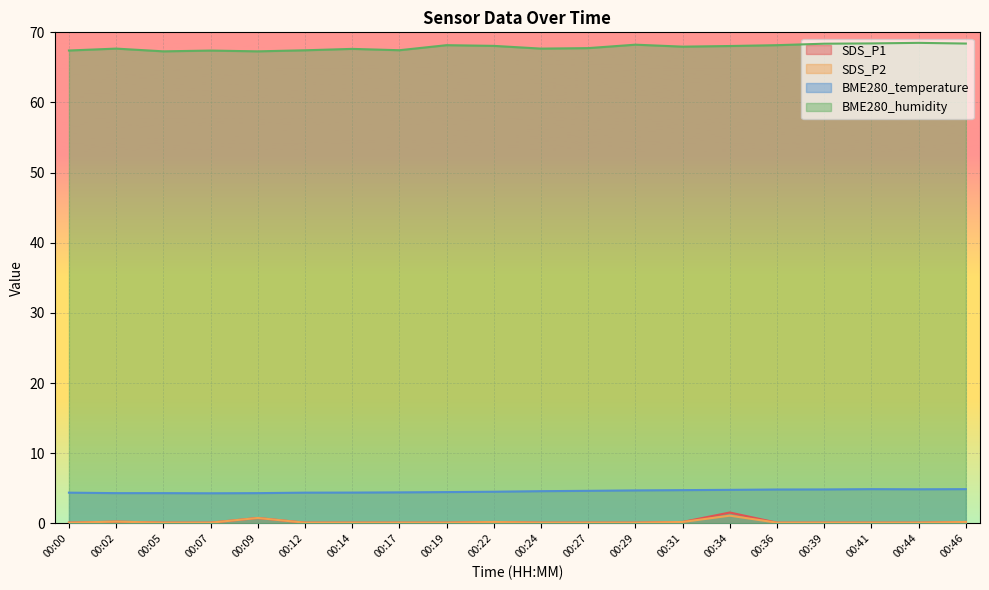

Reading right to left, list all the values displayed in this chart.

SDS_P1: 00:46=0.2	00:44=0.1	00:41=0.1	00:39=0.1	00:36=0.1	00:34=1.6	00:31=0.2	00:29=0.1	00:27=0.1	00:24=0.1	00:22=0.2	00:19=0.1	00:17=0.1	00:14=0.1	00:12=0.1	00:09=0.8	00:07=0.1	00:05=0.1	00:02=0.2	00:00=0.1
SDS_P2: 00:46=0.2	00:44=0.1	00:41=0.1	00:39=0.1	00:36=0.1	00:34=1.1	00:31=0.2	00:29=0.1	00:27=0.1	00:24=0.1	00:22=0.2	00:19=0.1	00:17=0.1	00:14=0.1	00:12=0.1	00:09=0.8	00:07=0.1	00:05=0.1	00:02=0.2	00:00=0.1
BME280_temperature: 00:46=4.9	00:44=4.9	00:41=4.9	00:39=4.8	00:36=4.8	00:34=4.8	00:31=4.7	00:29=4.7	00:27=4.6	00:24=4.6	00:22=4.5	00:19=4.5	00:17=4.4	00:14=4.4	00:12=4.4	00:09=4.3	00:07=4.3	00:05=4.3	00:02=4.3	00:00=4.4
BME280_humidity: 00:46=68.4	00:44=68.5	00:41=68.4	00:39=68.4	00:36=68.2	00:34=68.0	00:31=68.0	00:29=68.2	00:27=67.8	00:24=67.7	00:22=68.1	00:19=68.2	00:17=67.5	00:14=67.6	00:12=67.4	00:09=67.3	00:07=67.4	00:05=67.3	00:02=67.7	00:00=67.4